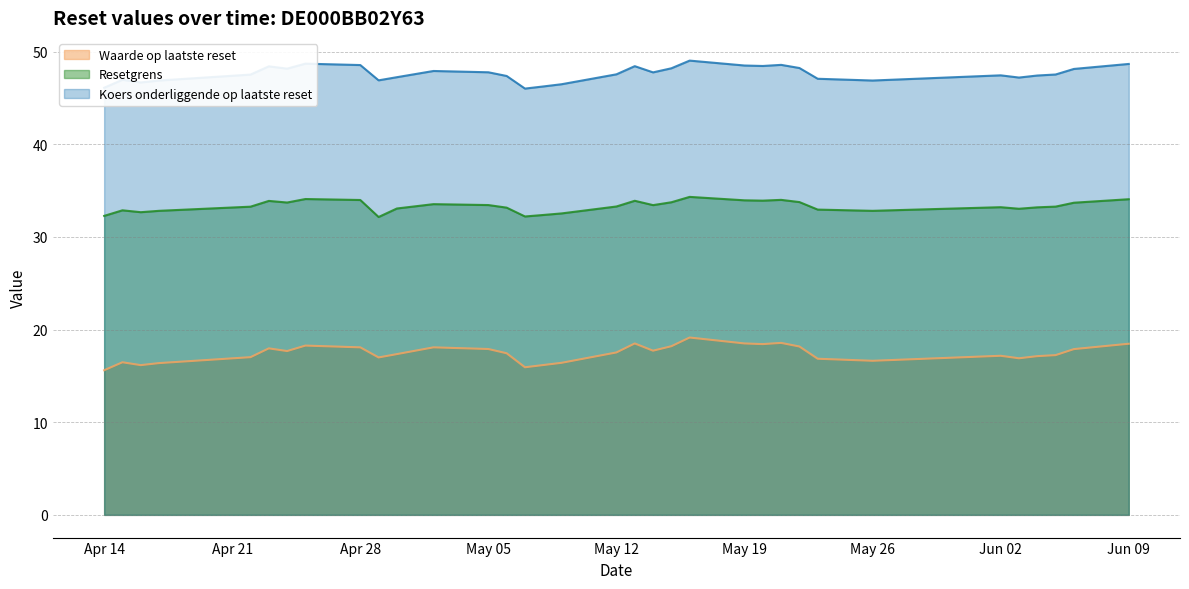

Where is the first local minimum for Koers onderliggende op laatste reset?

2025-04-16